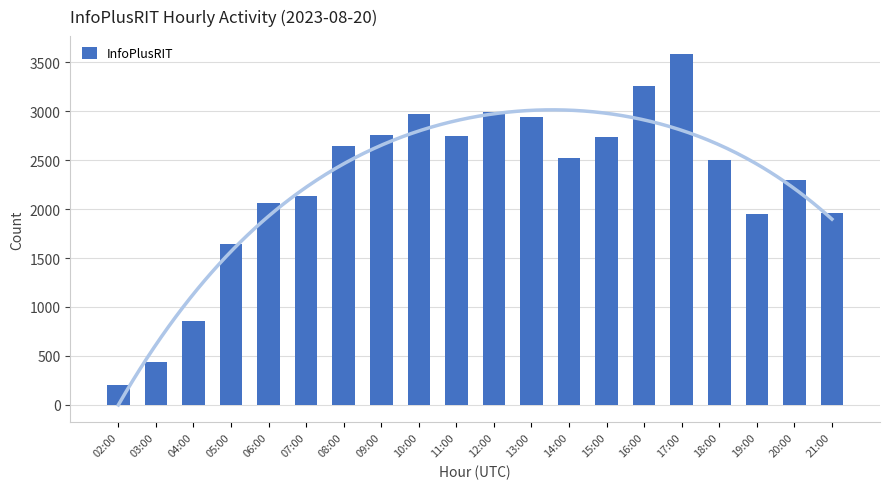

How many series are shown in this chart?

1